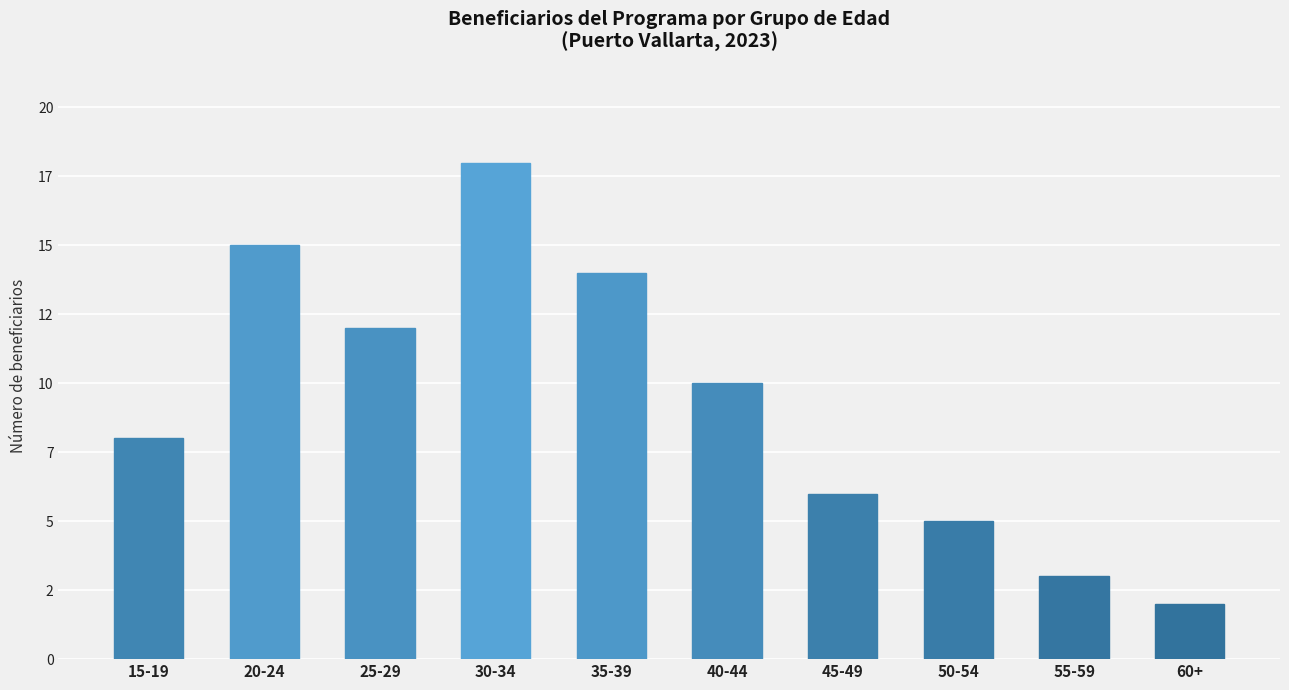

Which category has the highest value across all series?

30-34